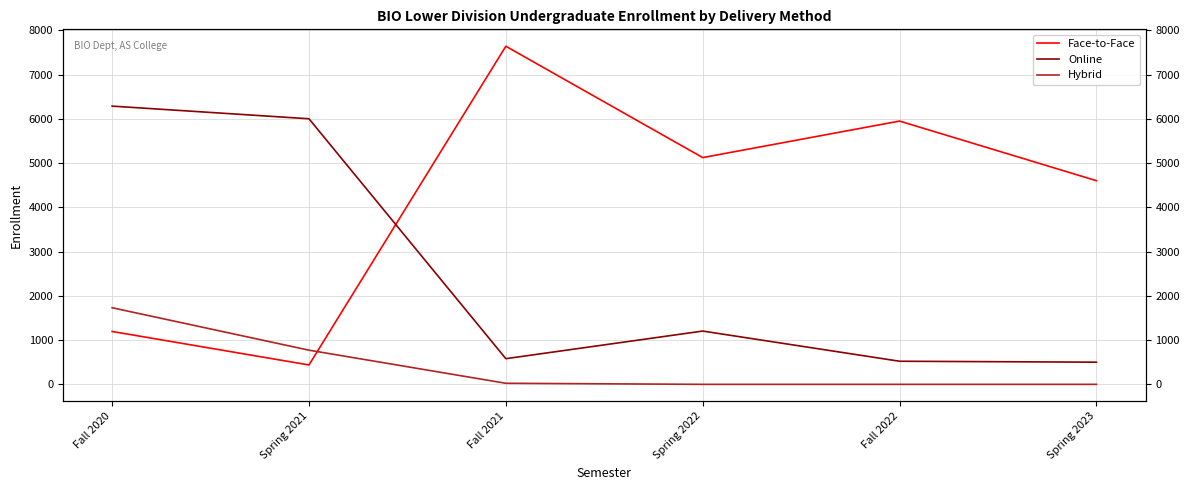

The value of Online at Spring 2023 is 501. True or false?

True